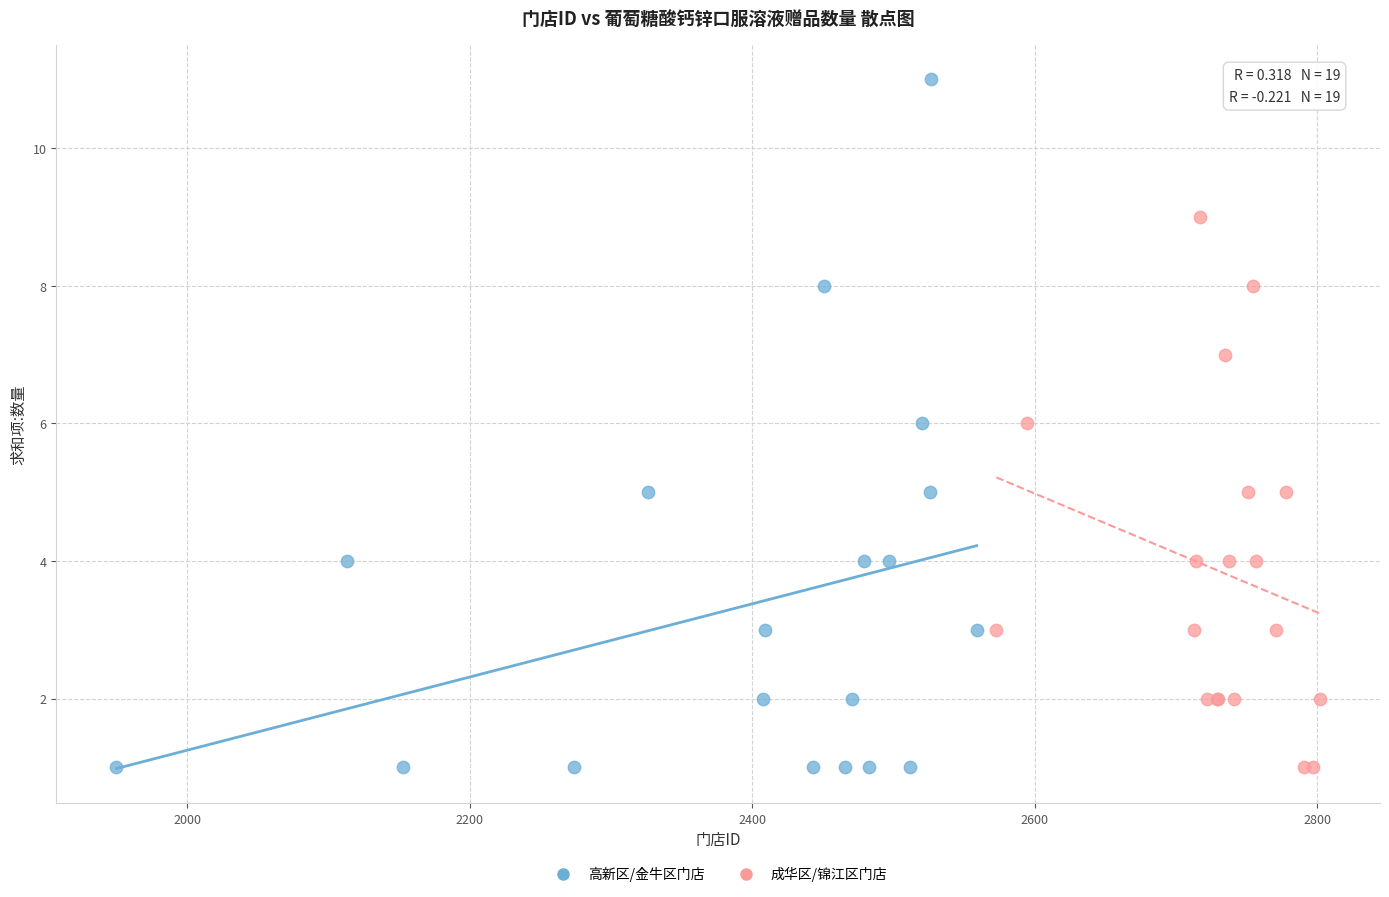

Which series reaches the maximum Y coordinate?

高新区/金牛区门店